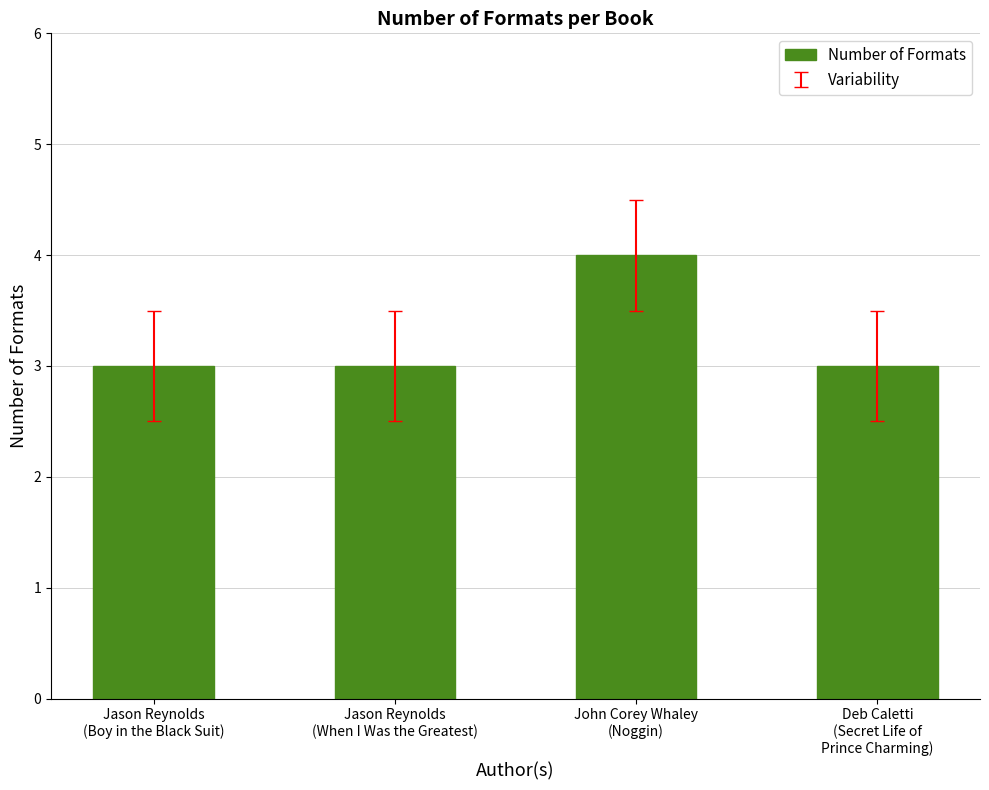

Reading left to right, extract all data points from this chart.

Jason Reynolds
(Boy in the Black Suit)=3	Jason Reynolds
(When I Was the Greatest)=3	John Corey Whaley
(Noggin)=4	Deb Caletti
(Secret Life of
Prince Charming)=3